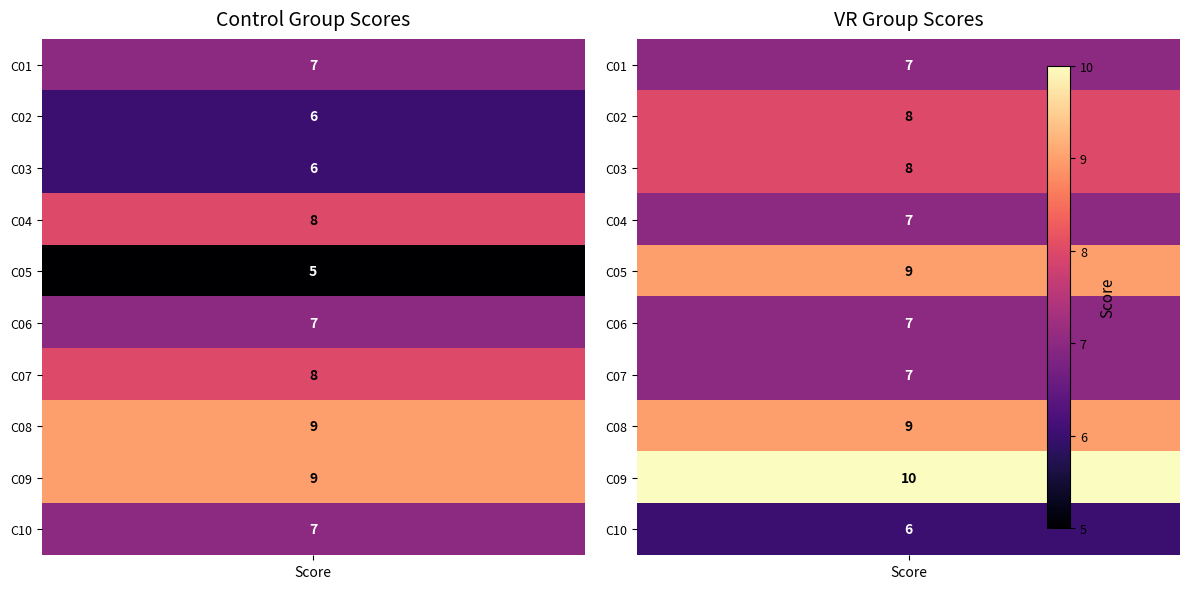

Reading left to right, transcribe all the data shown in this chart.

C01: 7	7
C02: 6	8
C03: 6	8
C04: 8	7
C05: 5	9
C06: 7	7
C07: 8	7
C08: 9	9
C09: 9	10
C10: 7	6